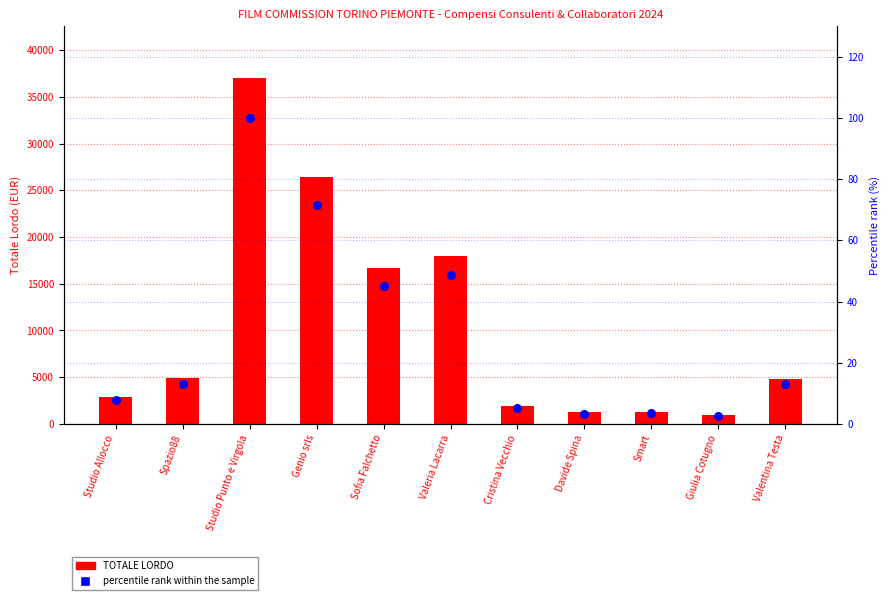

At which category is the sum across all series the highest?

Studio Punto e Virgola